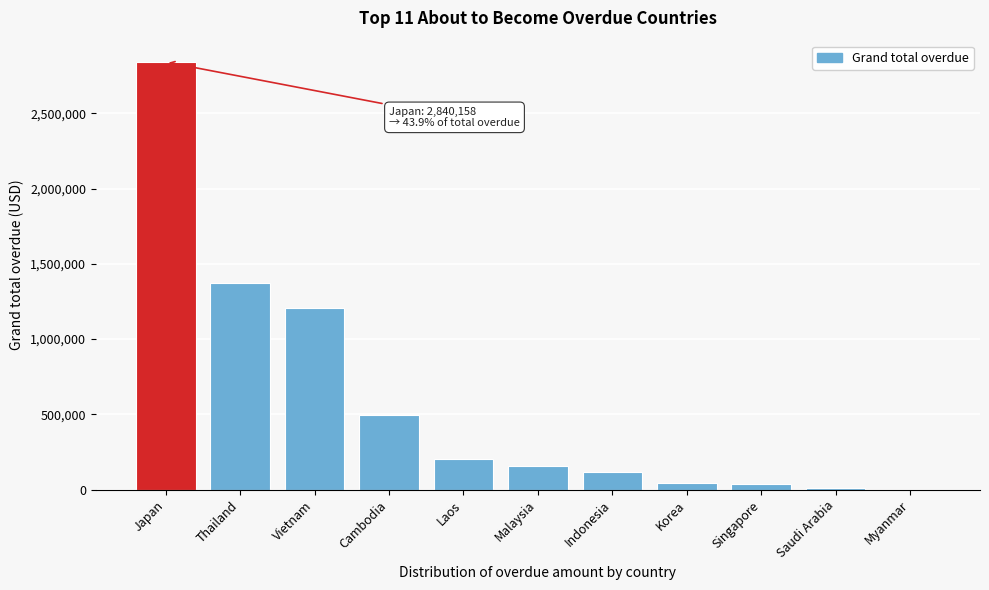

What is the sum of all values?

6473904.7